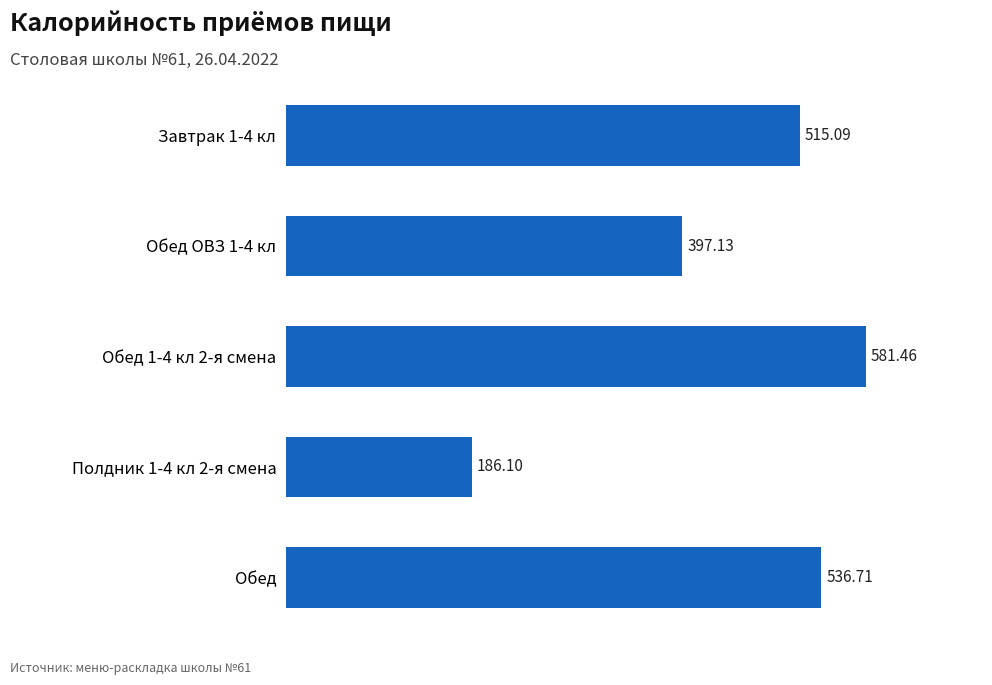

Rank the categories by value from highest to lowest.

Обед 1-4 кл 2-я смена, Обед, Завтрак 1-4 кл, Обед ОВЗ 1-4 кл, Полдник 1-4 кл 2-я смена